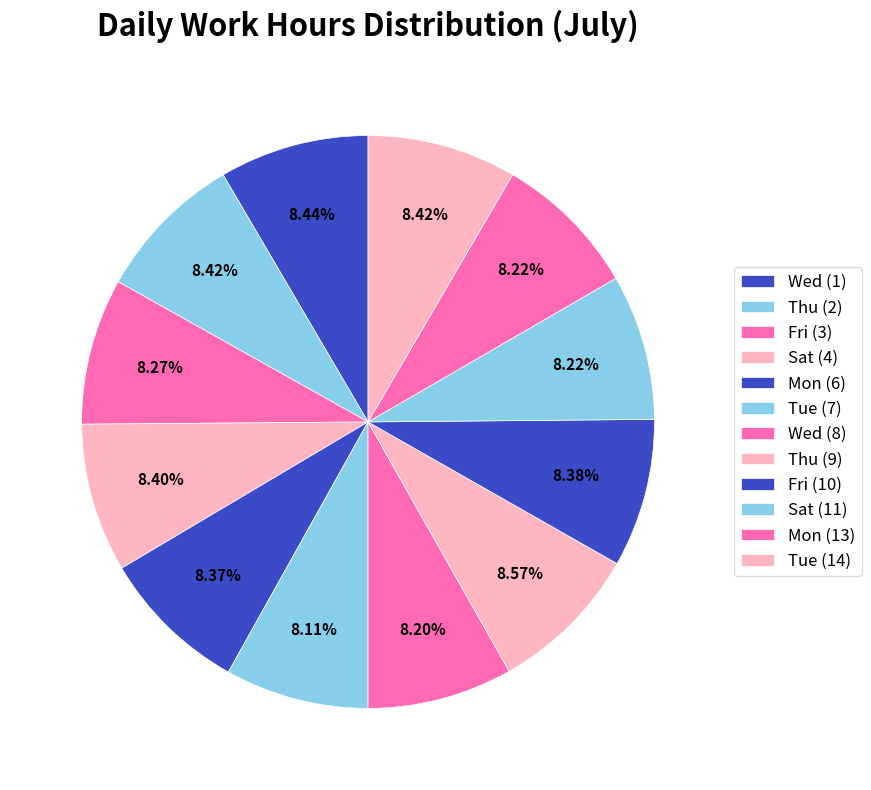

How many slices are in this pie chart?

12